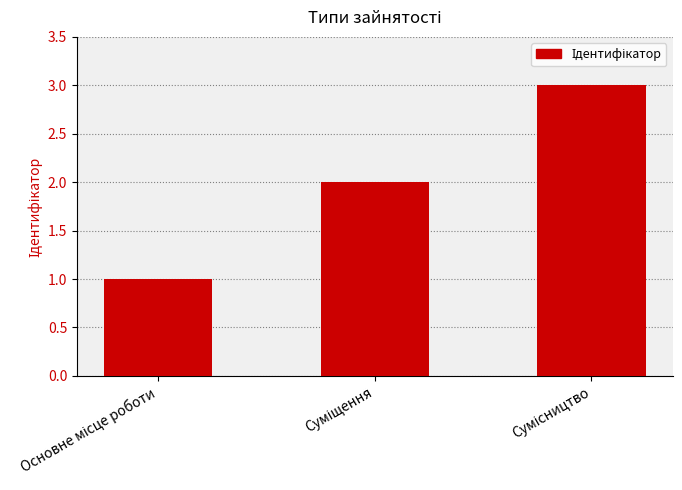

What is the maximum value shown in the chart?

3